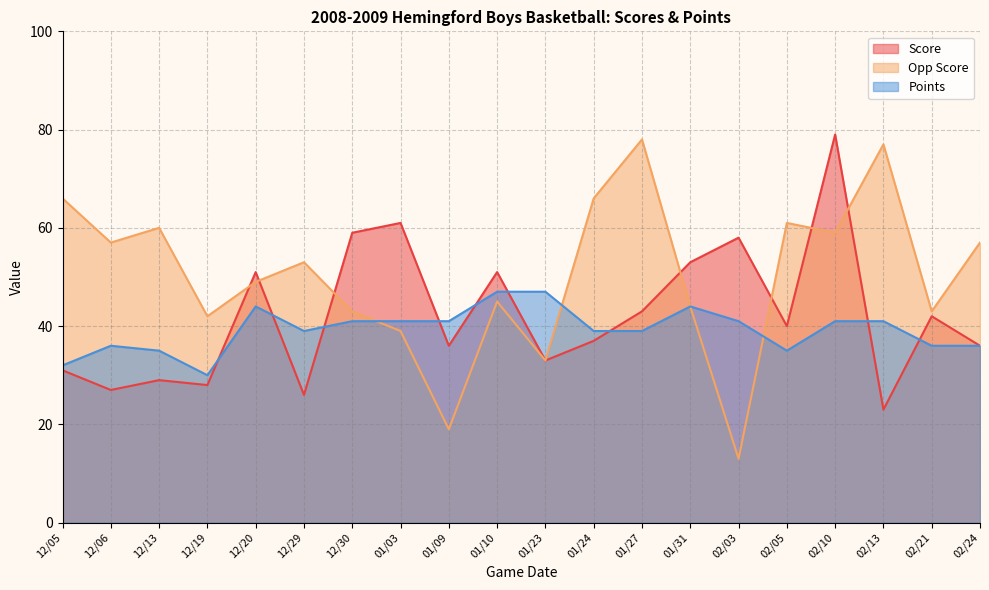

How many interior local valleys does the Score series have?

7